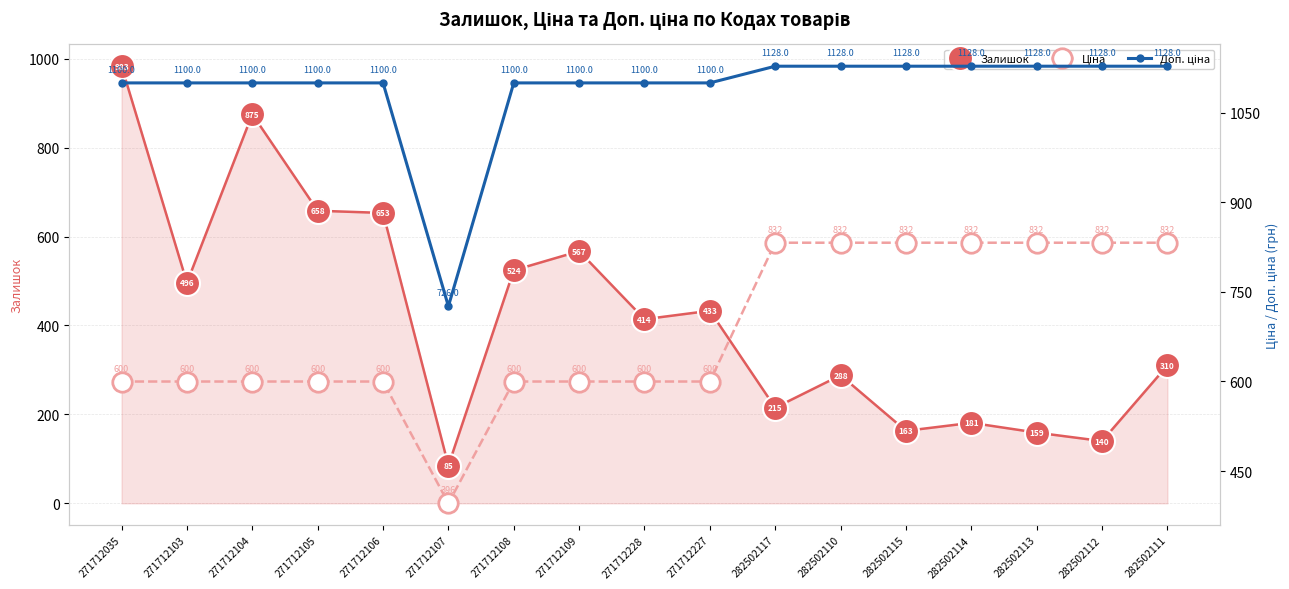

What are all the series names shown in the legend?

Залишок, Ціна, Доп. ціна